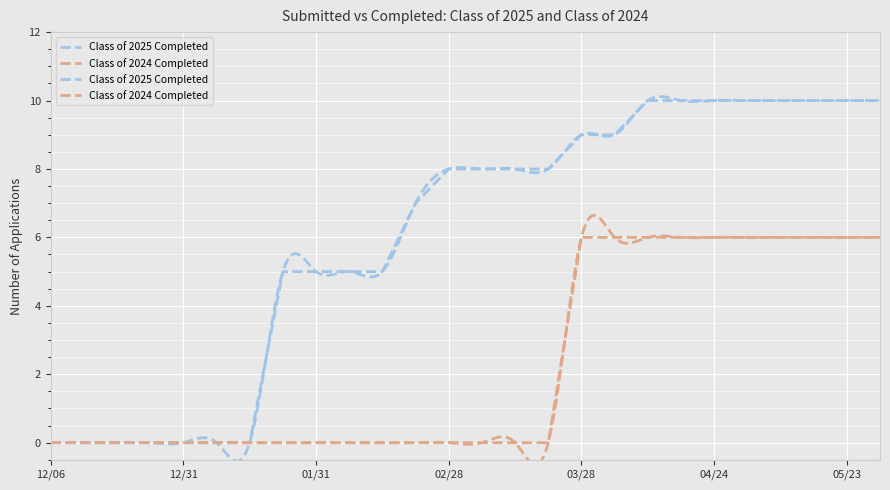

True or false: Class of 2025 Submitted and Class of 2024 Submitted cross at least once.

False